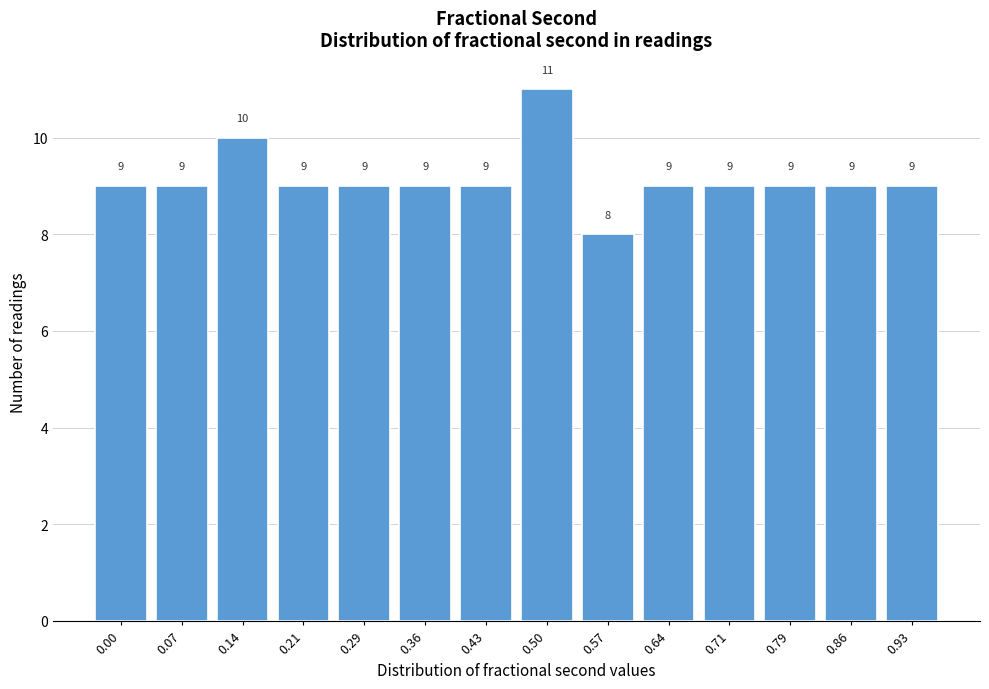

Reading left to right, transcribe all the data shown in this chart.

9	9	10	9	9	9	9	11	8	9	9	9	9	9